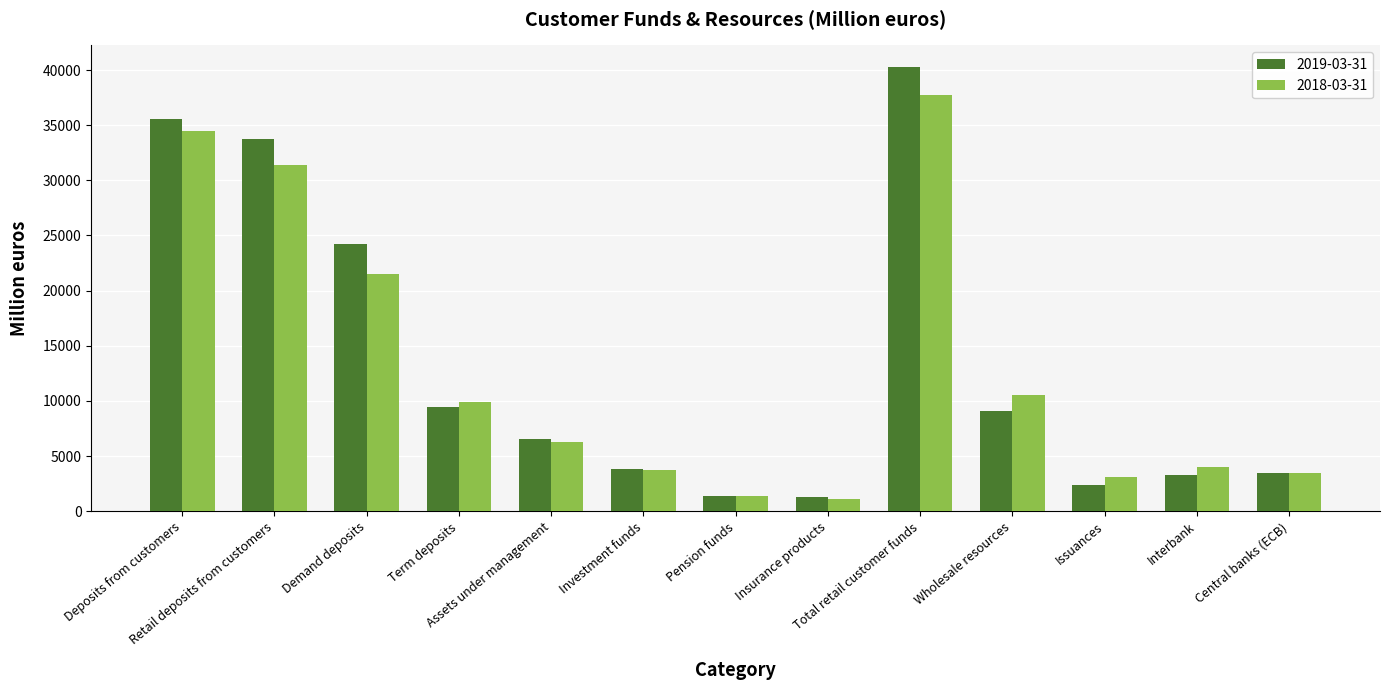

The value of 2019-03-31 at Term deposits is 9467. True or false?

True